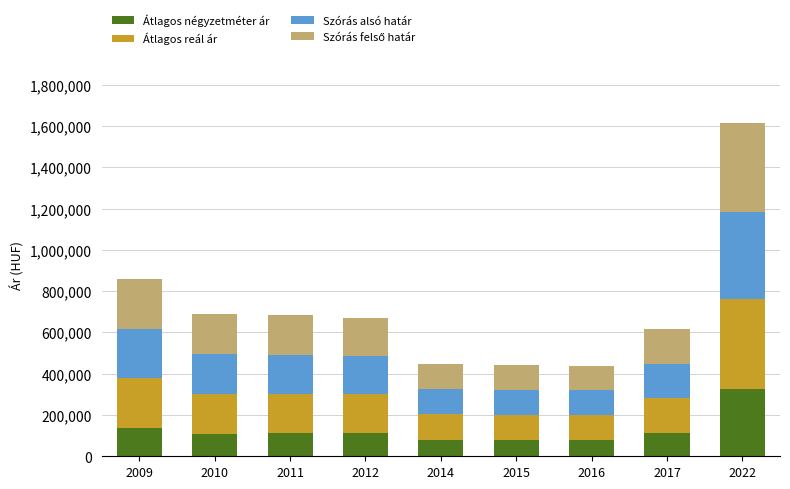

What is the minimum value for Átlagos négyzetméter ár?

79866